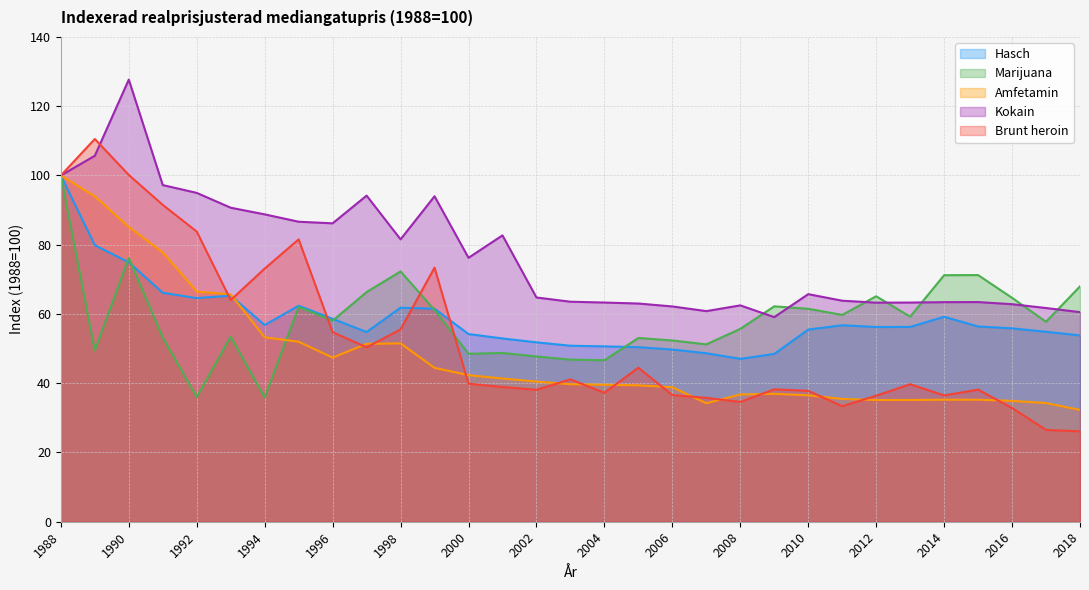

How many lines are shown in the chart?

5